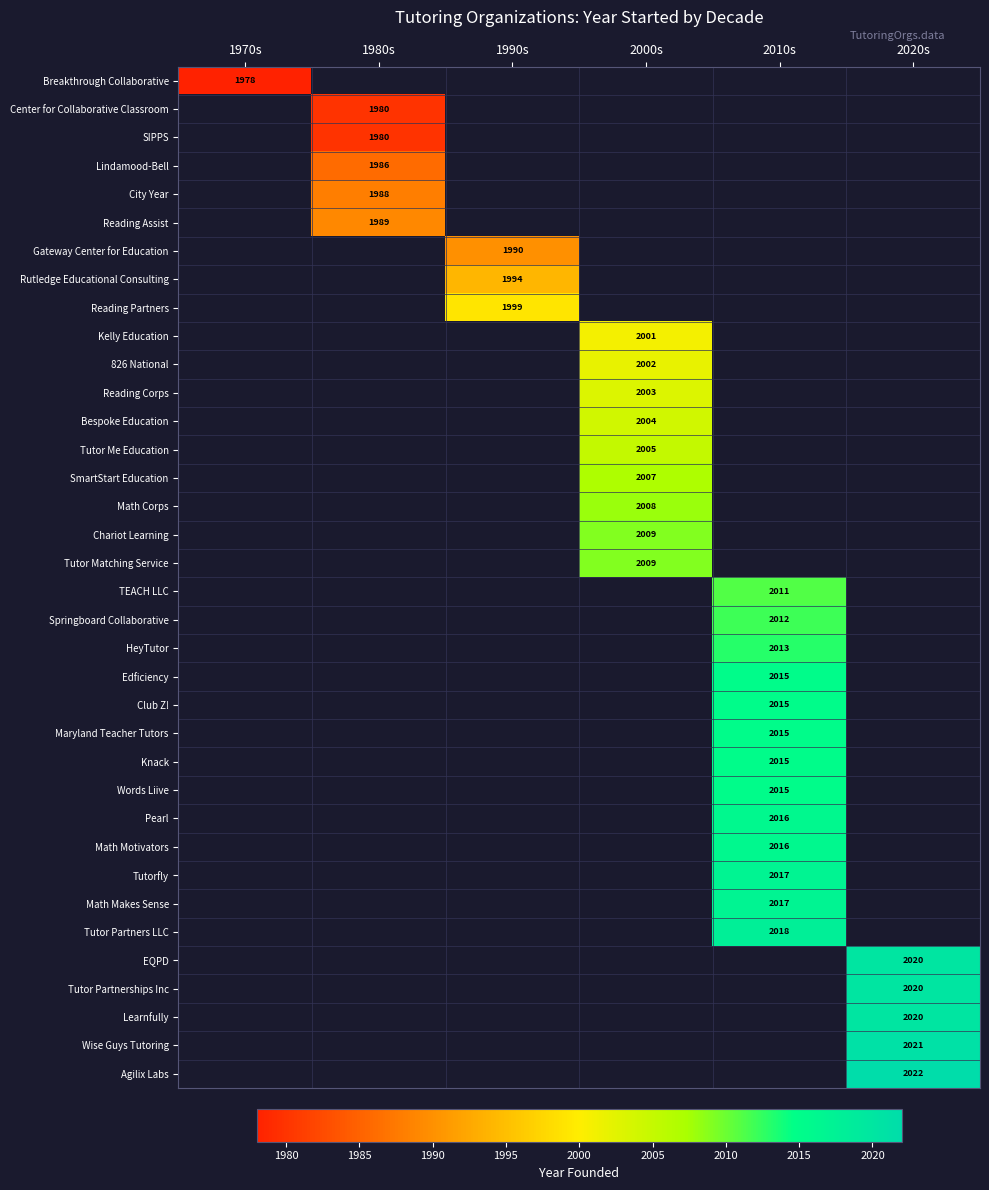

At how many categories does at least one series exceed 2012?

2